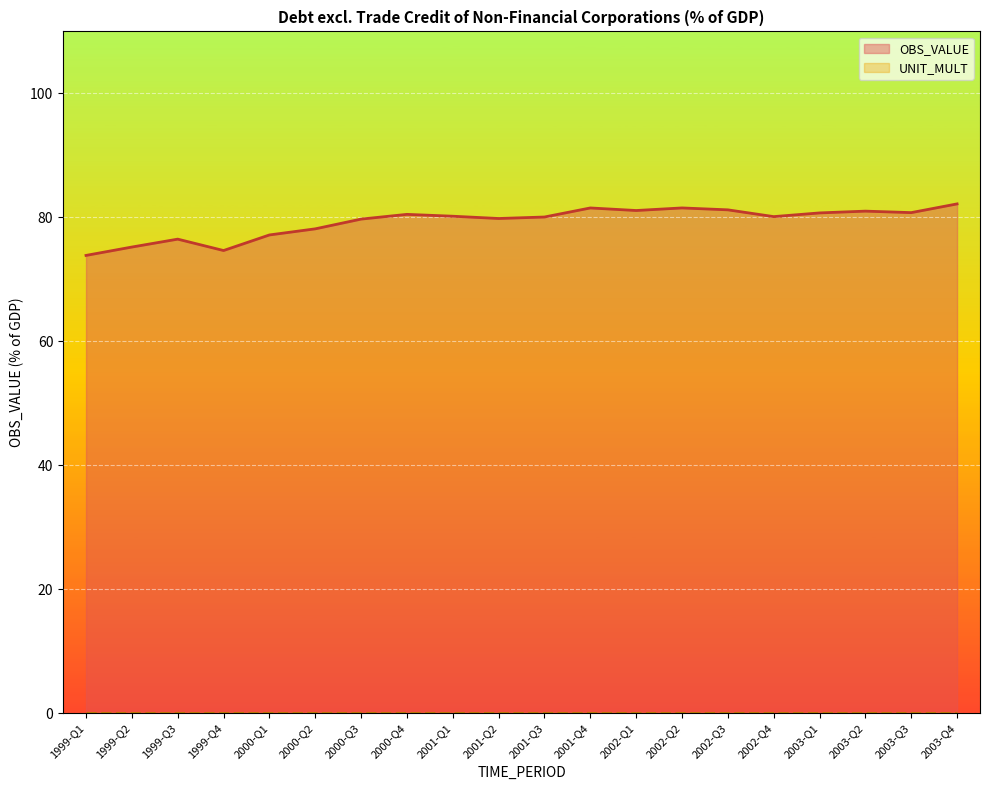

True or false: UNIT_MULT and OBS_VALUE intersect in this chart.

False